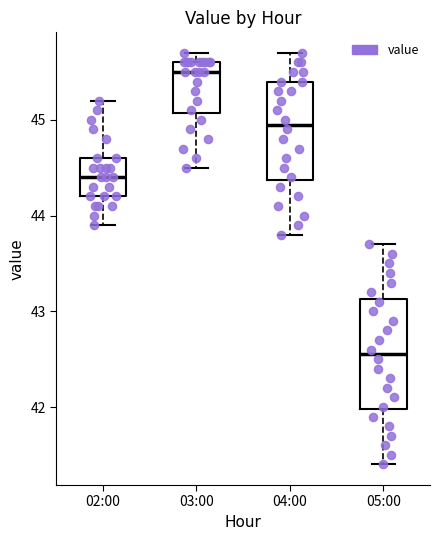

Reading left to right, transcribe this box plot: for each box, give where its median line is, the range the box spans, and where its two whiskers end, as read against the y-axis. The values are not printed on the chart, so give them approximately, as read against the axis.

02:00: median 44.4, box 44.2 to 44.6, whiskers 43.9 to 45.2
03:00: median 45.5, box 45.1 to 45.6, whiskers 44.5 to 45.7
04:00: median 45.0, box 44.4 to 45.4, whiskers 43.8 to 45.7
05:00: median 42.6, box 42.0 to 43.1, whiskers 41.4 to 43.7